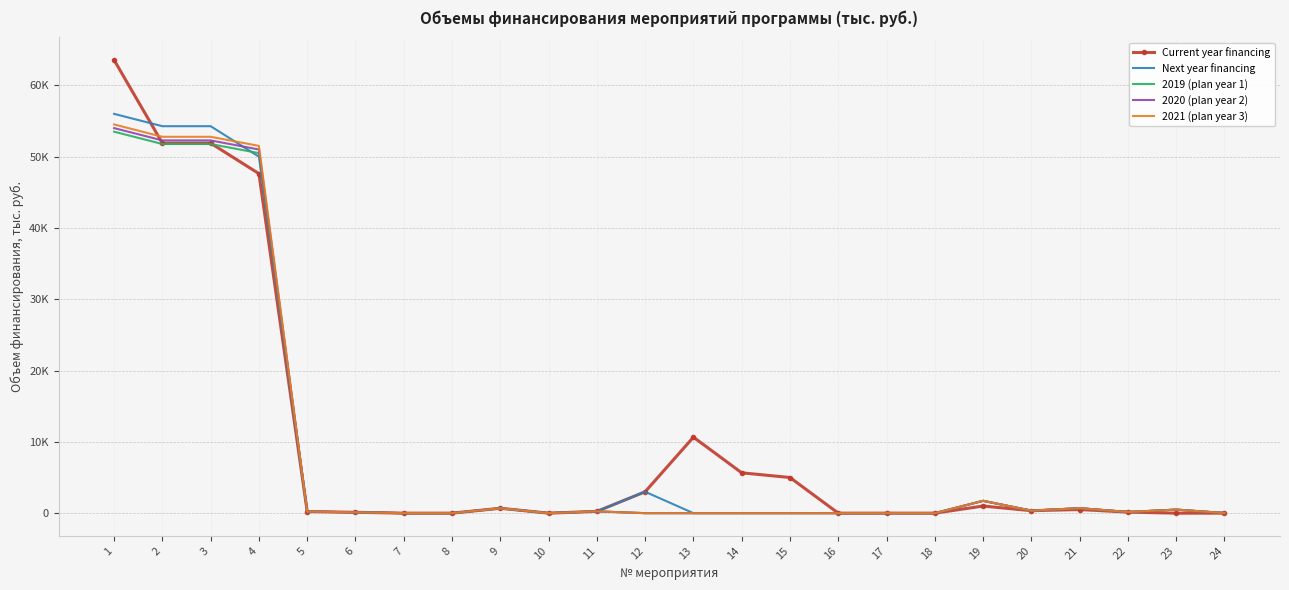

Does the chart have visible grid lines?

Yes